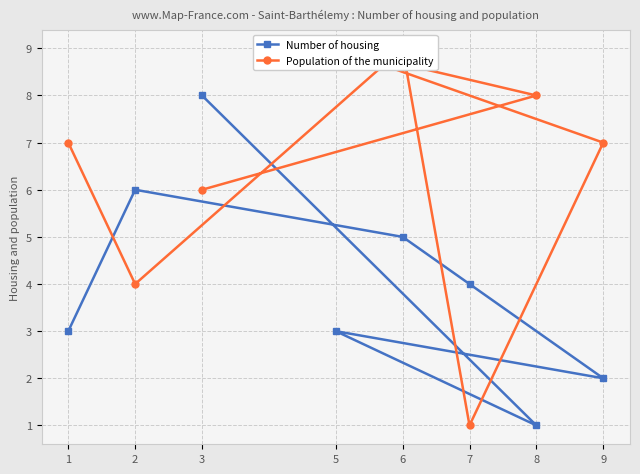

Rank the series by their maximum value, from highest to lowest.

Population of the municipality, Number of housing